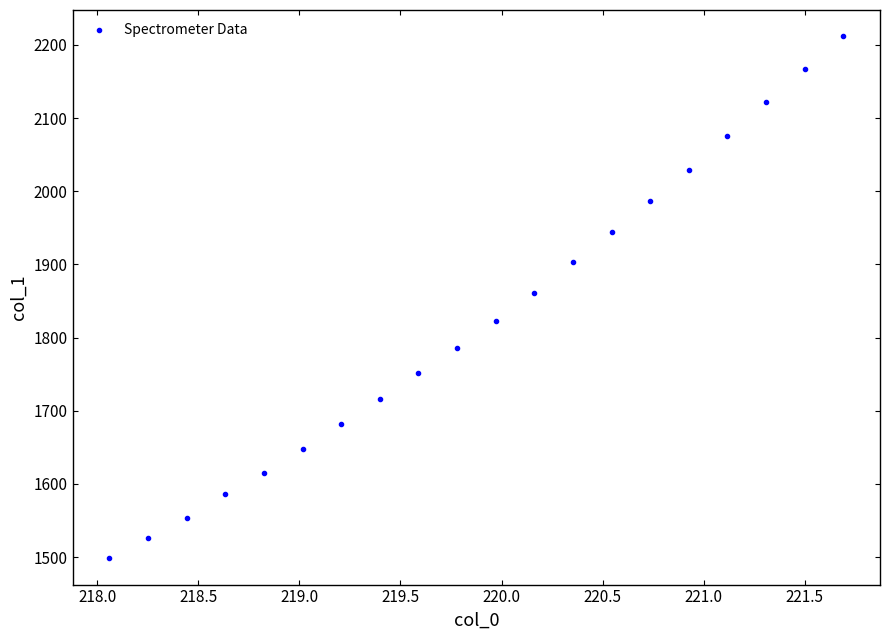

What is the range of Y values (max minus min)?

713.9